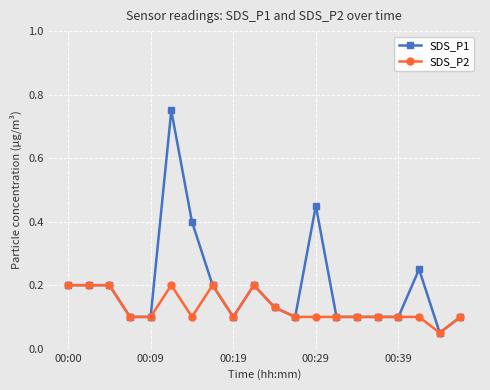

Rank the series by their maximum value, from lowest to highest.

SDS_P2, SDS_P1